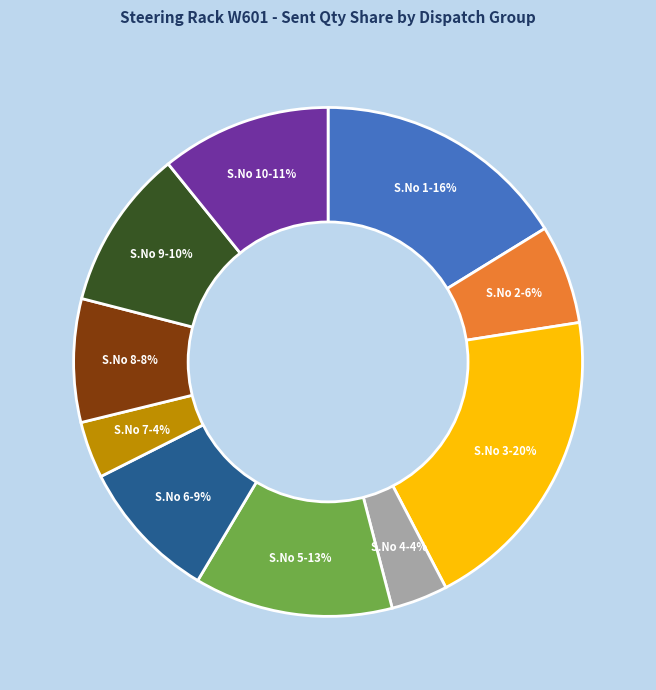

Is there any slice that represents more than half of the pie?

No